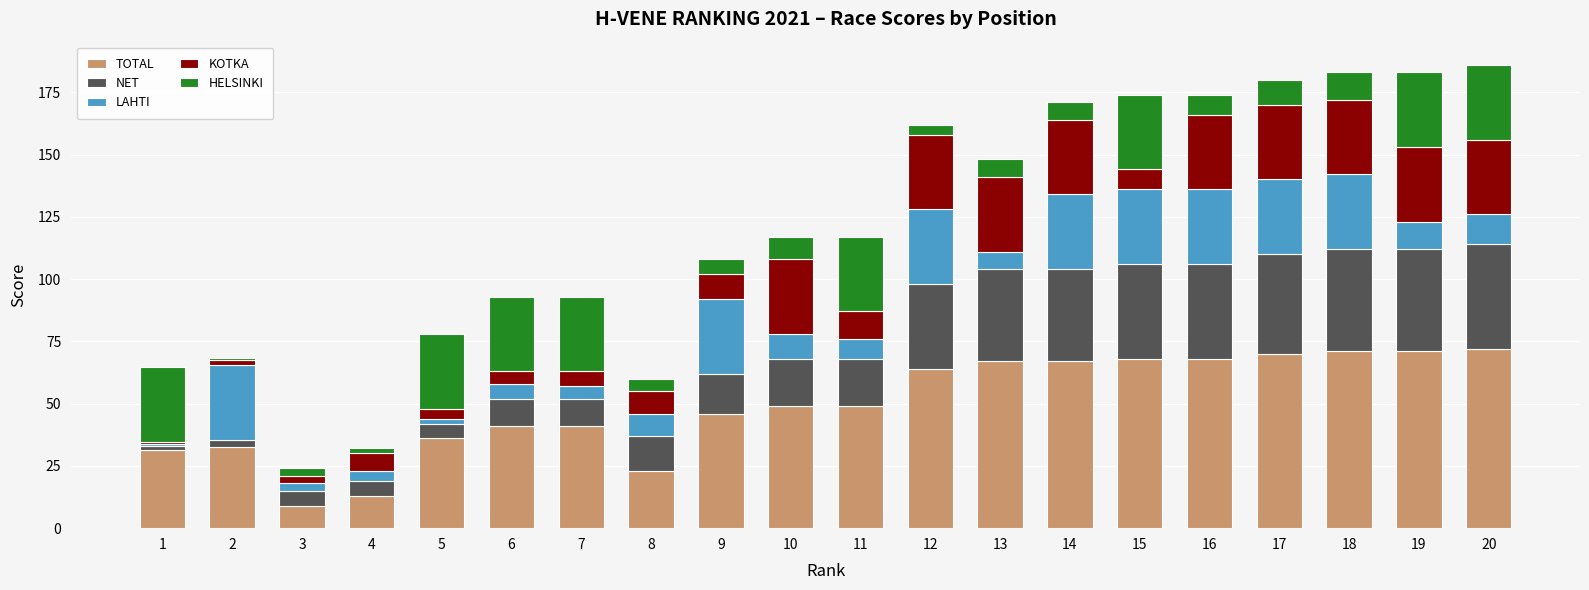

What is the lowest value of the TOTAL series?

9.0